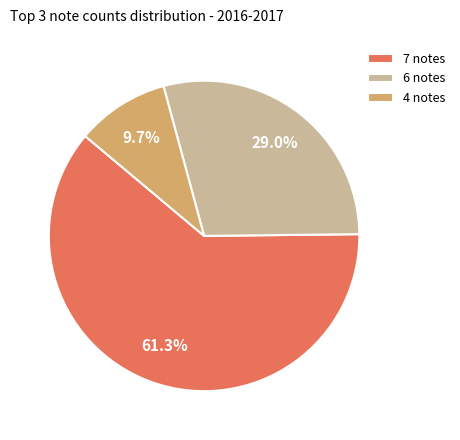

What is the ratio of the value at 6 notes to the value at 4 notes?

3.0